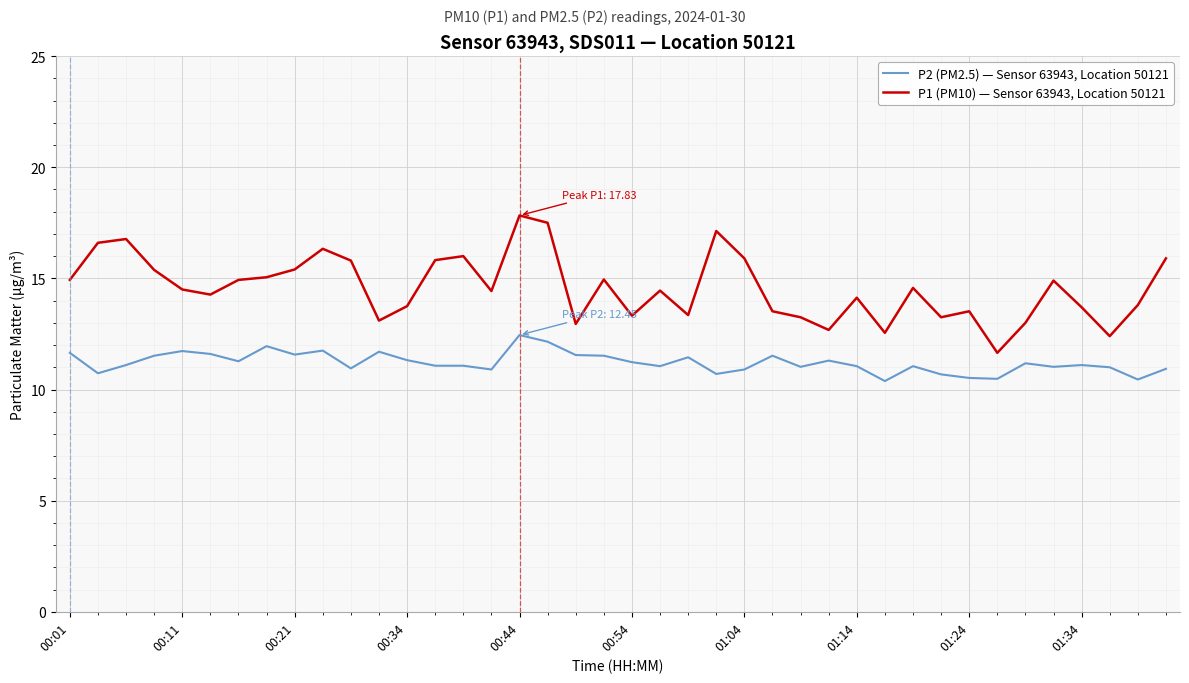

Which series has the largest range (max minus min)?

P1 (PM10) — Sensor 63943, Location 50121